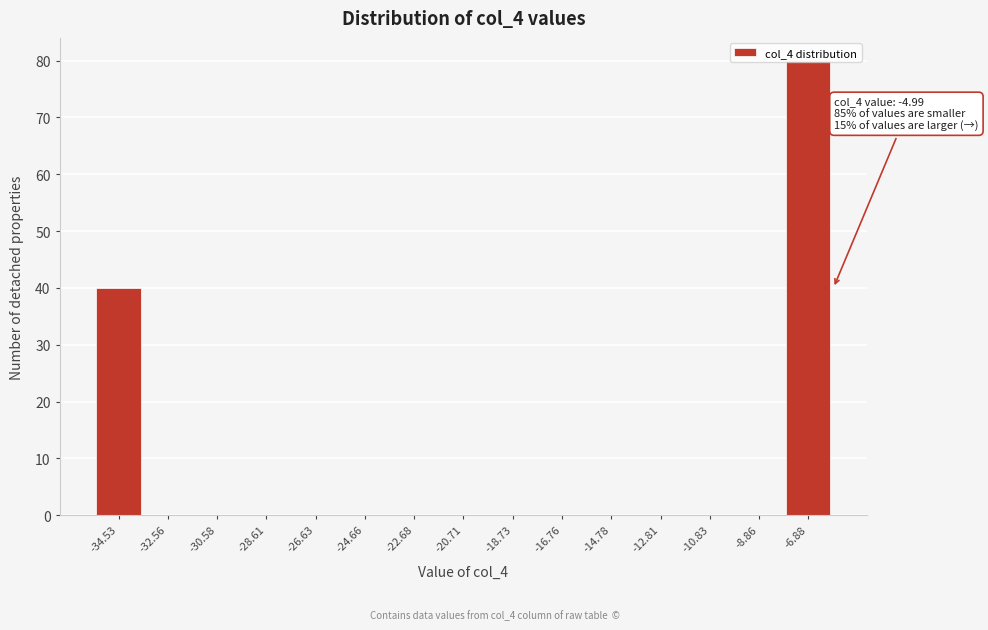

What is the greatest value displayed?

80